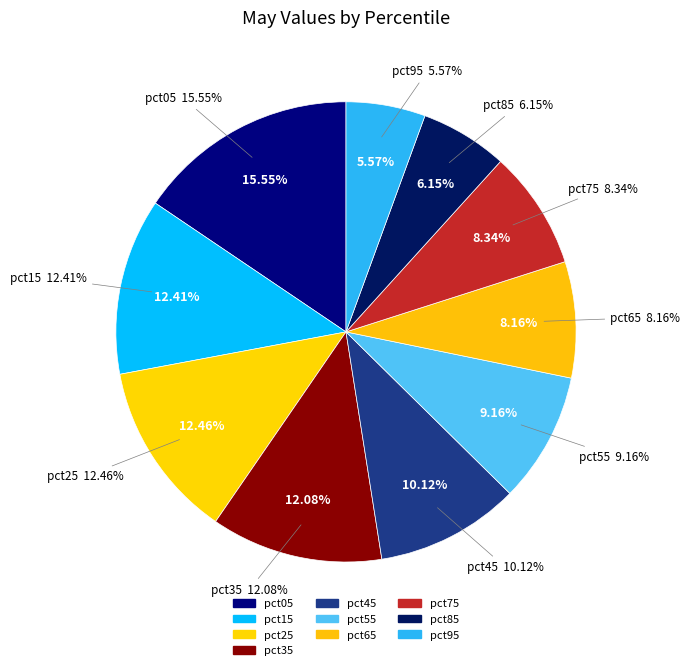

To the nearest percent, what is the difference between the largest and smallest slice percentages?

10%